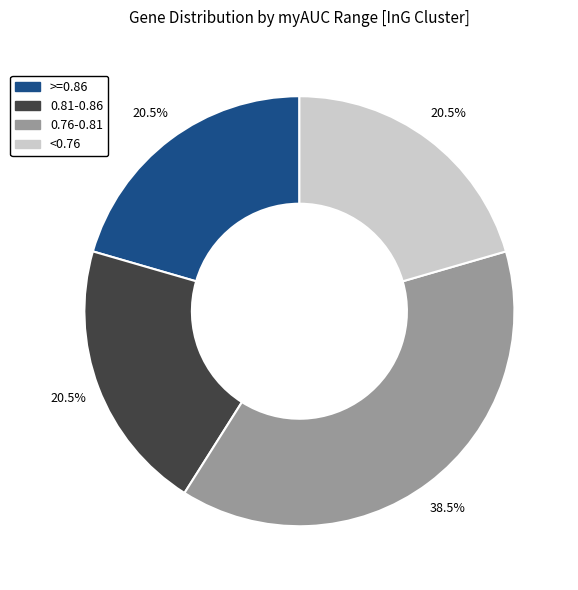

Does any single category account for the majority?

No